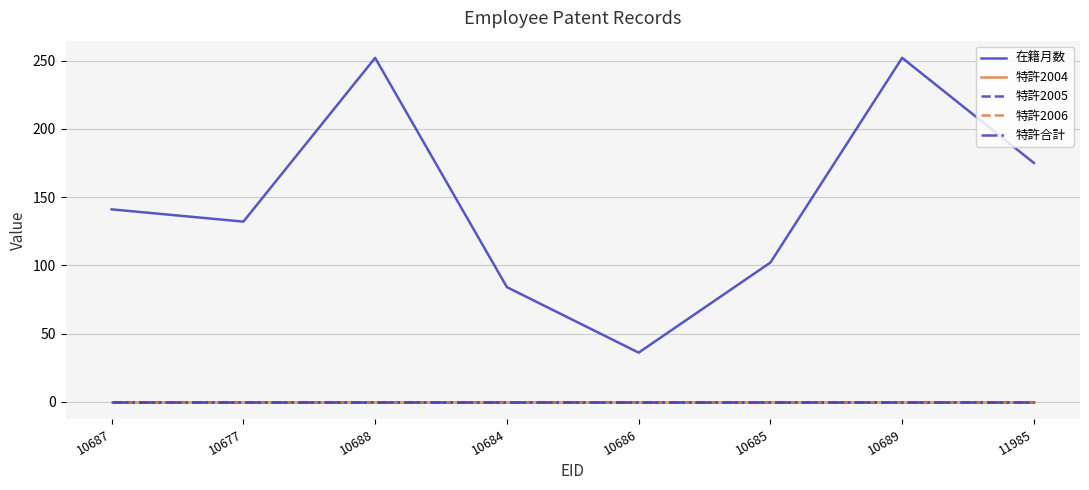

What is the total value across all series at 10684?

84